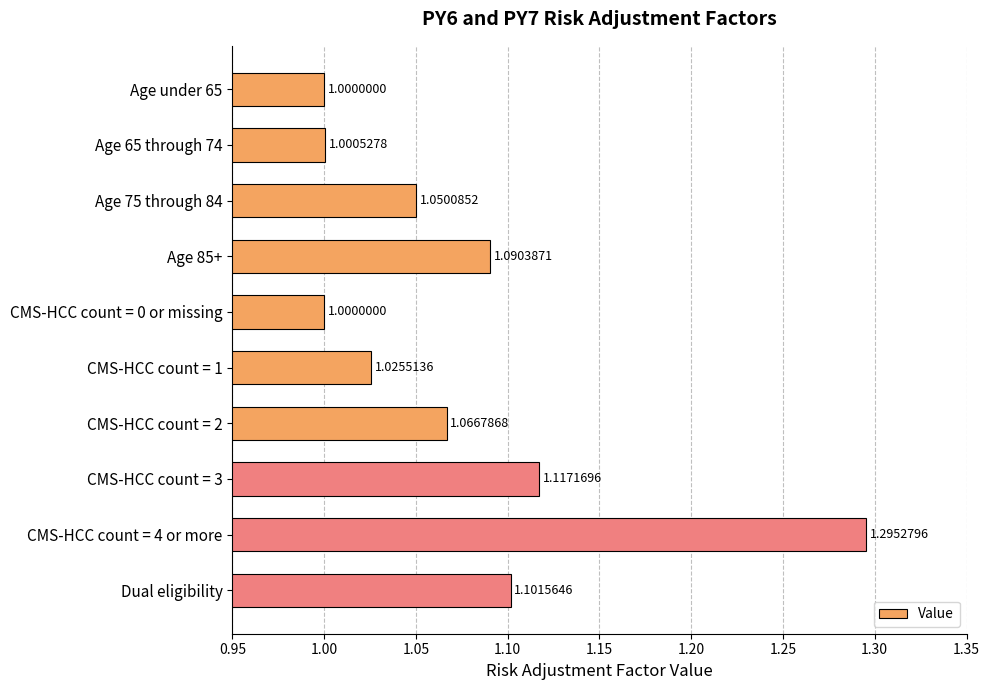

What is the difference between the maximum and minimum values?

0.3